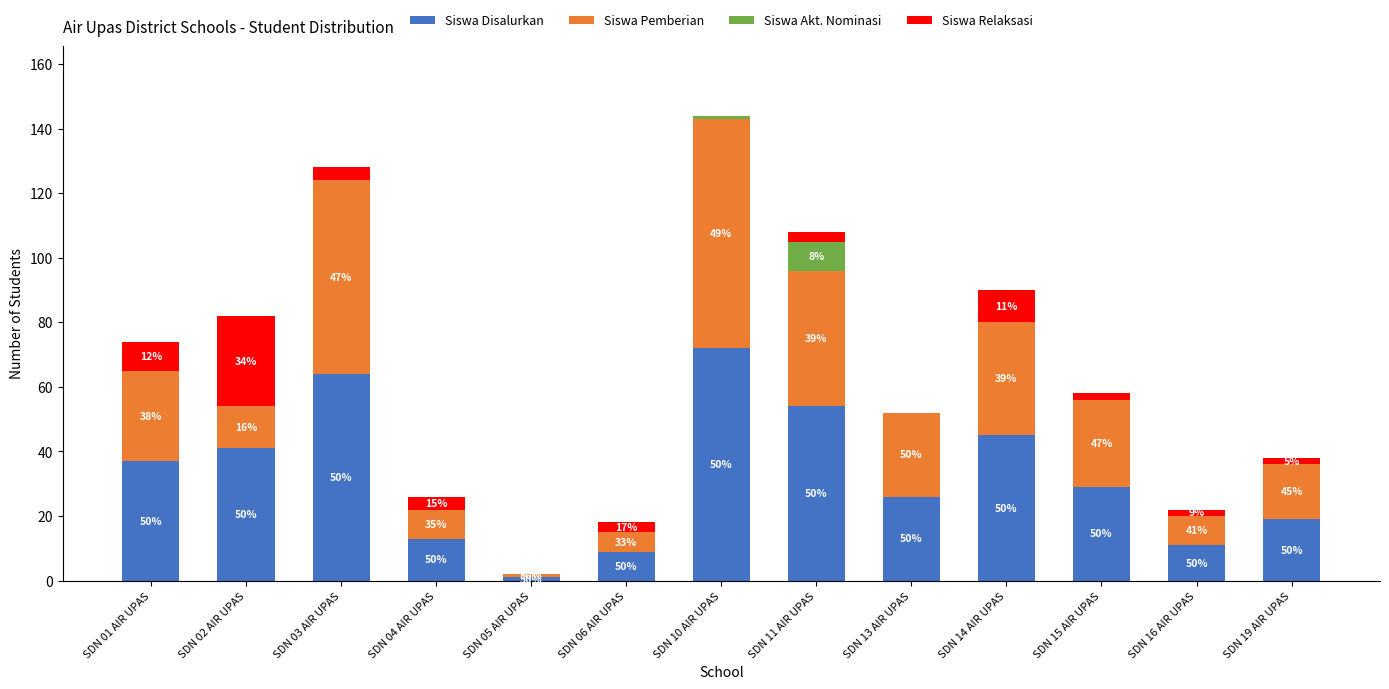

Rank the categories by Siswa Akt. Nominasi value from lowest to highest.

SDN 01 AIR UPAS, SDN 02 AIR UPAS, SDN 03 AIR UPAS, SDN 04 AIR UPAS, SDN 05 AIR UPAS, SDN 06 AIR UPAS, SDN 13 AIR UPAS, SDN 14 AIR UPAS, SDN 15 AIR UPAS, SDN 16 AIR UPAS, SDN 19 AIR UPAS, SDN 10 AIR UPAS, SDN 11 AIR UPAS